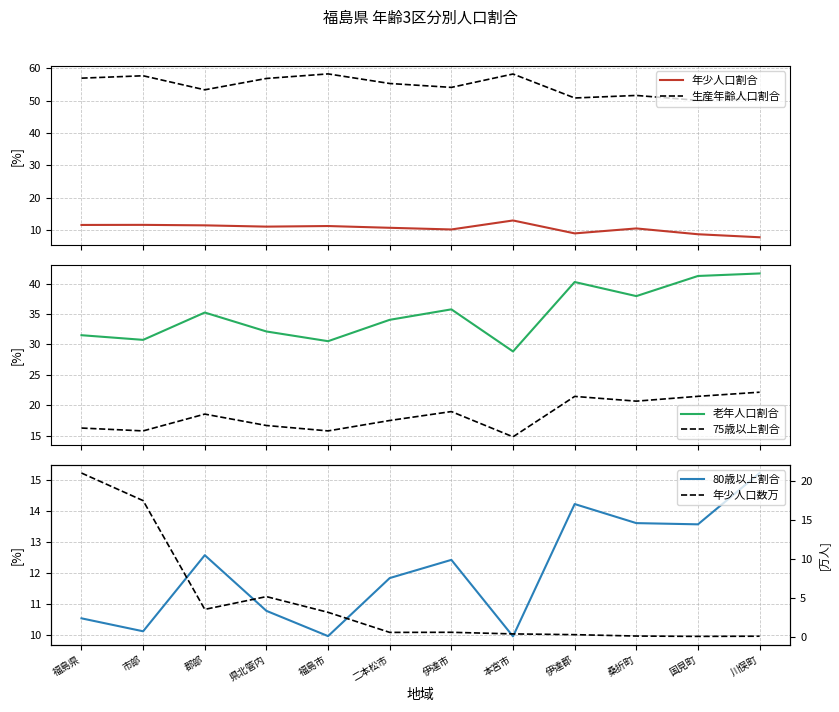

At which category does 年少人口数万 reach its first local peak?

県北管内